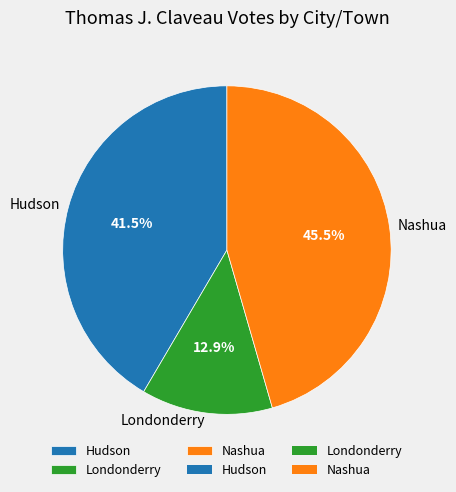

Is there a majority slice in this chart?

No